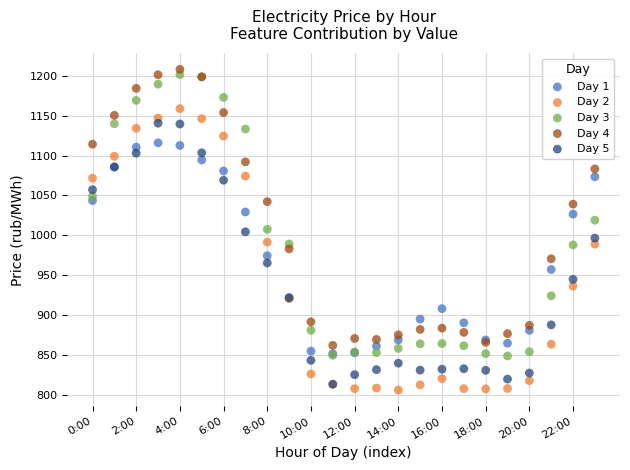

Which series contains the highest Y value?

Day 4